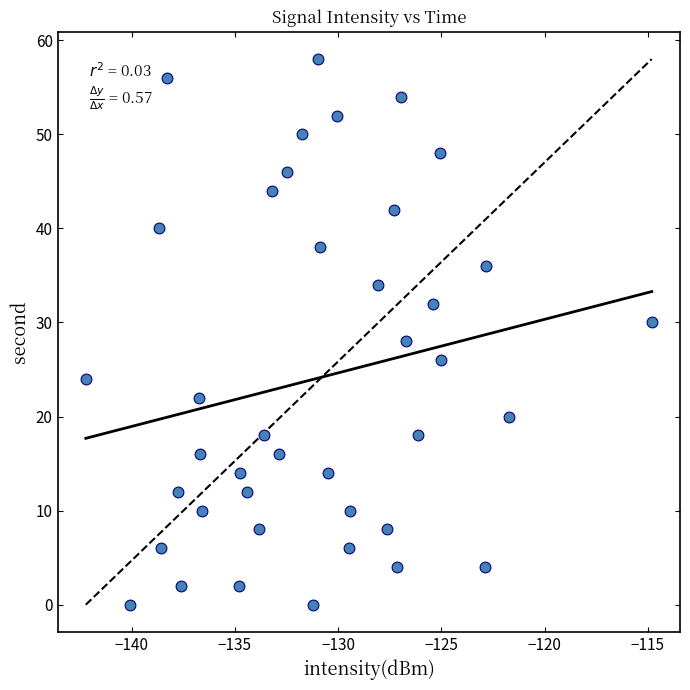

What is the range of Y values (max minus min)?

58